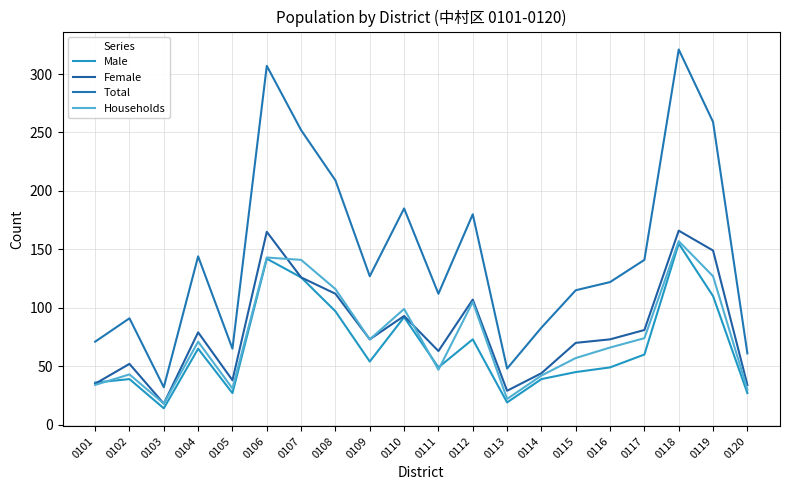

List the labels in order of Total value, largest first.

0118, 0106, 0119, 0107, 0108, 0110, 0112, 0104, 0117, 0109, 0116, 0115, 0111, 0102, 0114, 0101, 0105, 0120, 0113, 0103